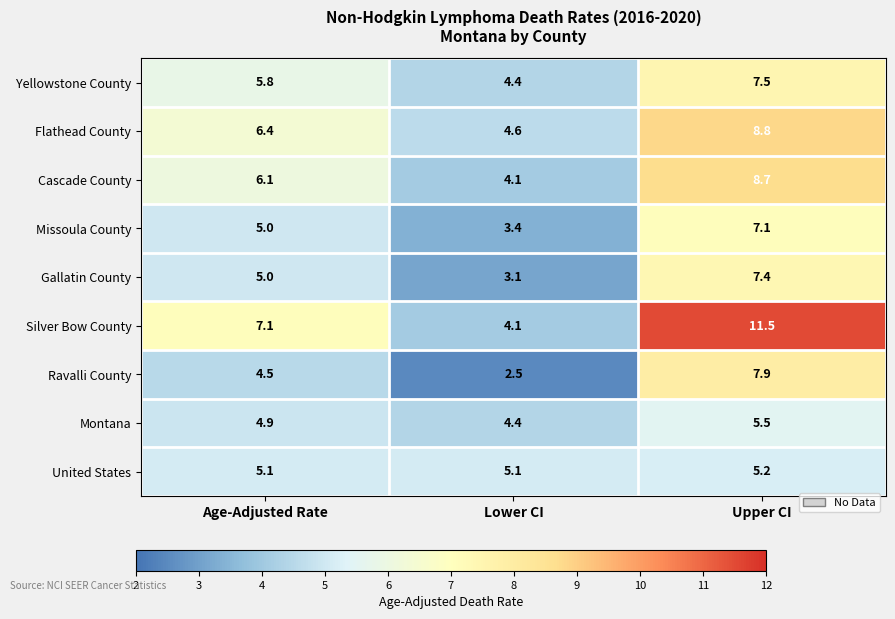

What is the difference between the maximum and second lowest values in the Silver Bow County series?

4.4